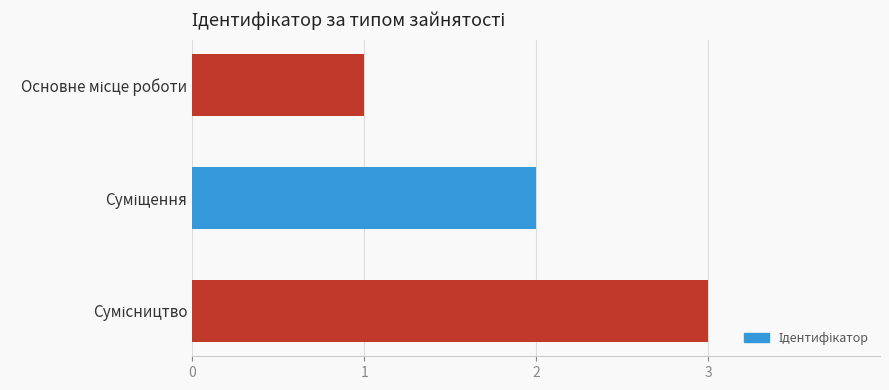

What is the maximum value shown in the chart?

3